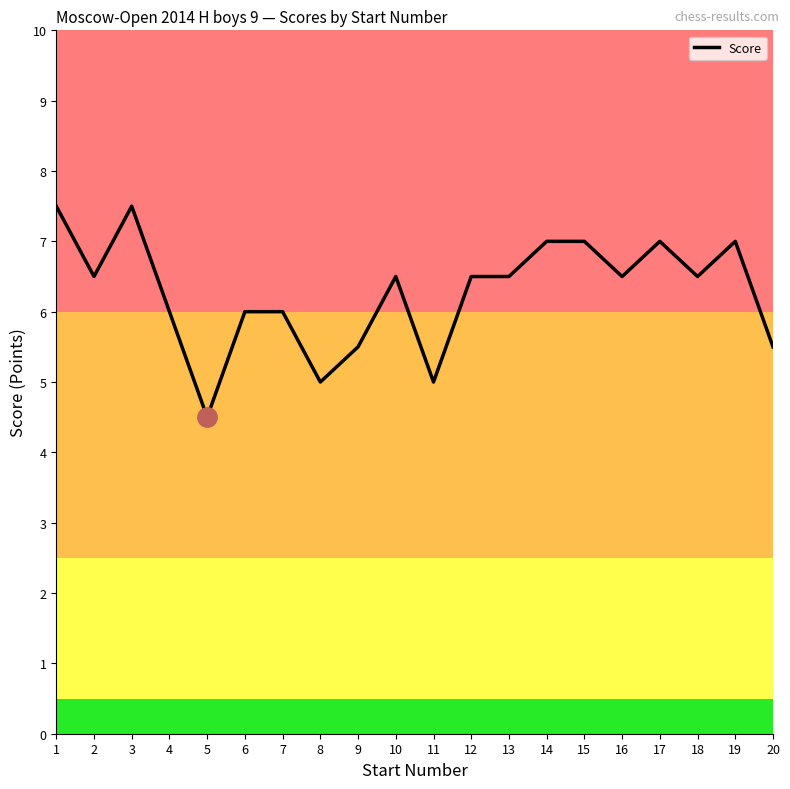

What is the ratio of the value at 10 to the value at 1?

0.9